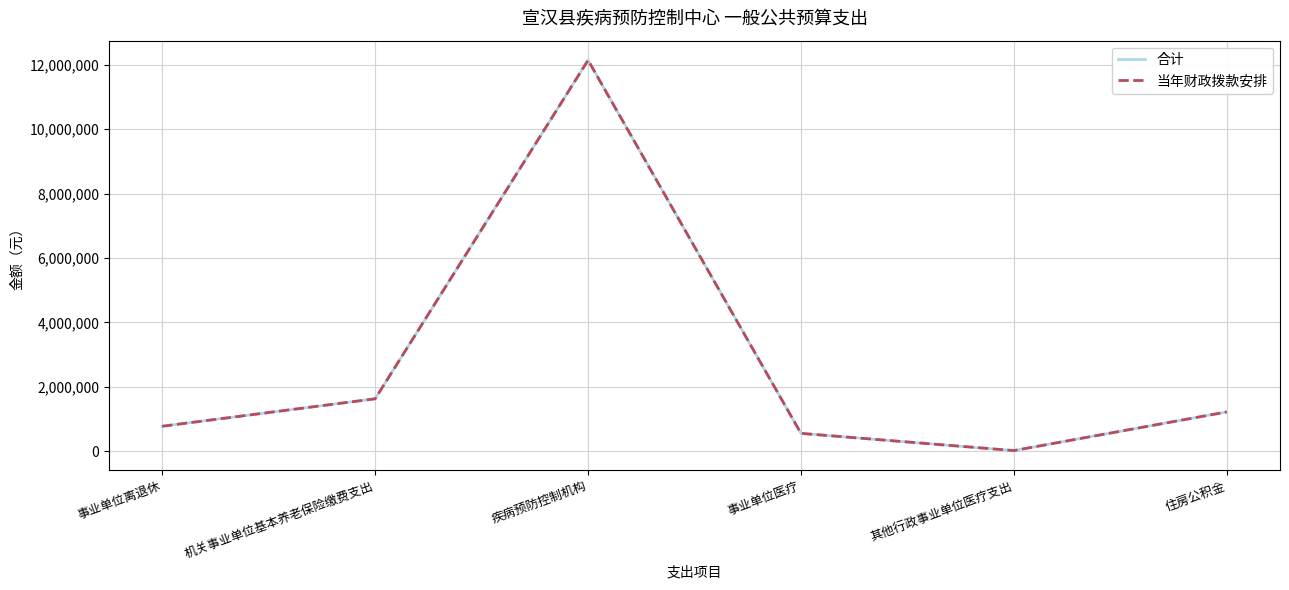

What is the average value of the 合计 series?

2726332